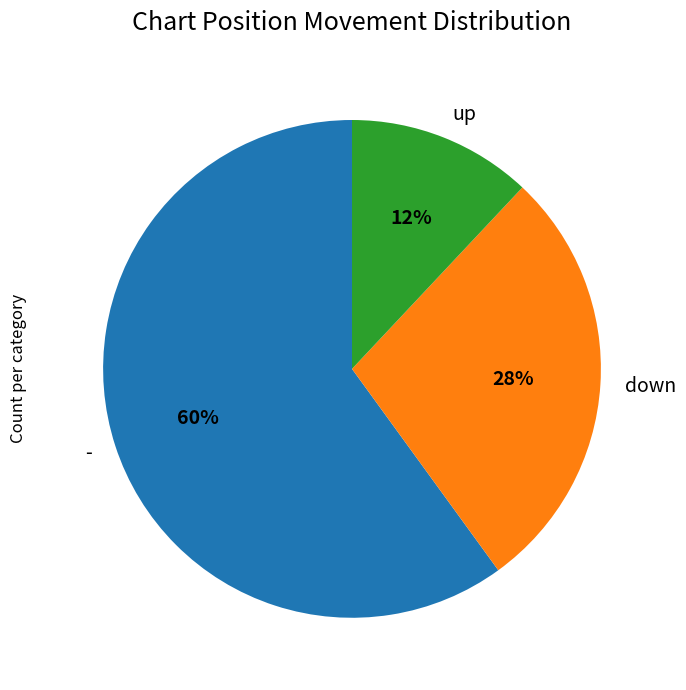

True or false: down accounts for 28% of the total.

True